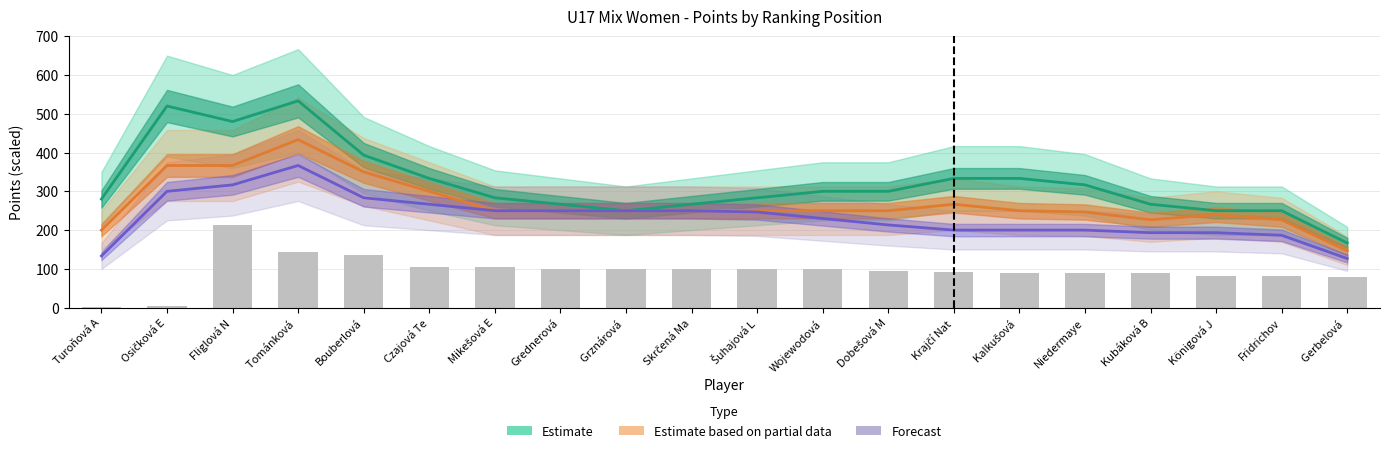

At Krajčí Nat, list the series in order from largest to smallest.

Estimate, Estimate based on partial data, Forecast